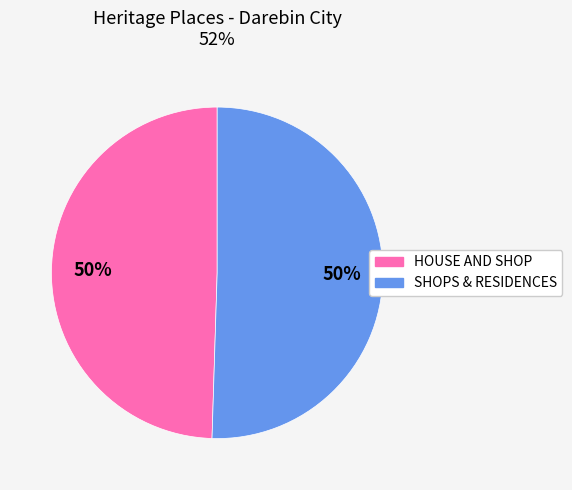

The HOUSE AND SHOP slice represents 50% of the pie. True or false?

True